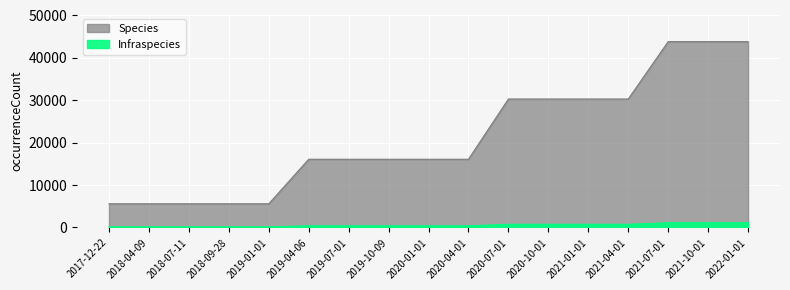

The Infraspecies series shows 44 at 2018-07-11. True or false?

False